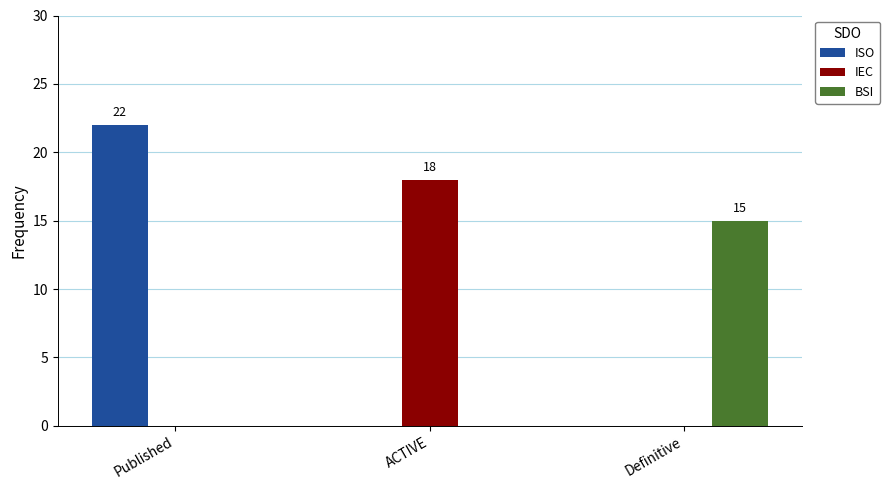

At which label does ISO reach its peak?

Published